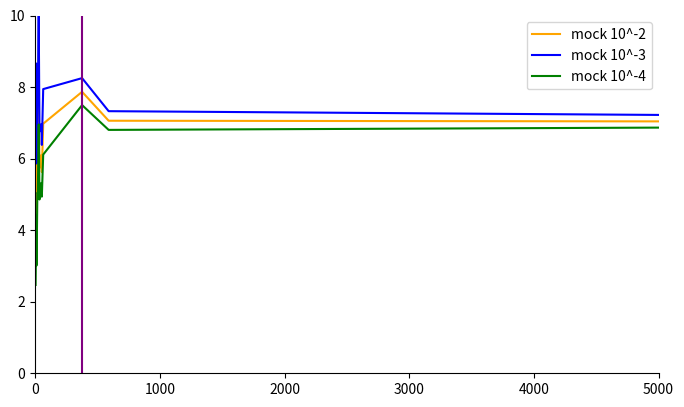

True or false: mock 10^-2 has a value of 3.8 at 13.

False